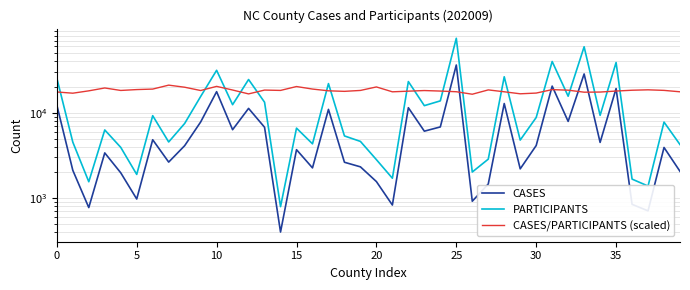

The PARTICIPANTS series shows 21848.9 at 13. True or false?

False